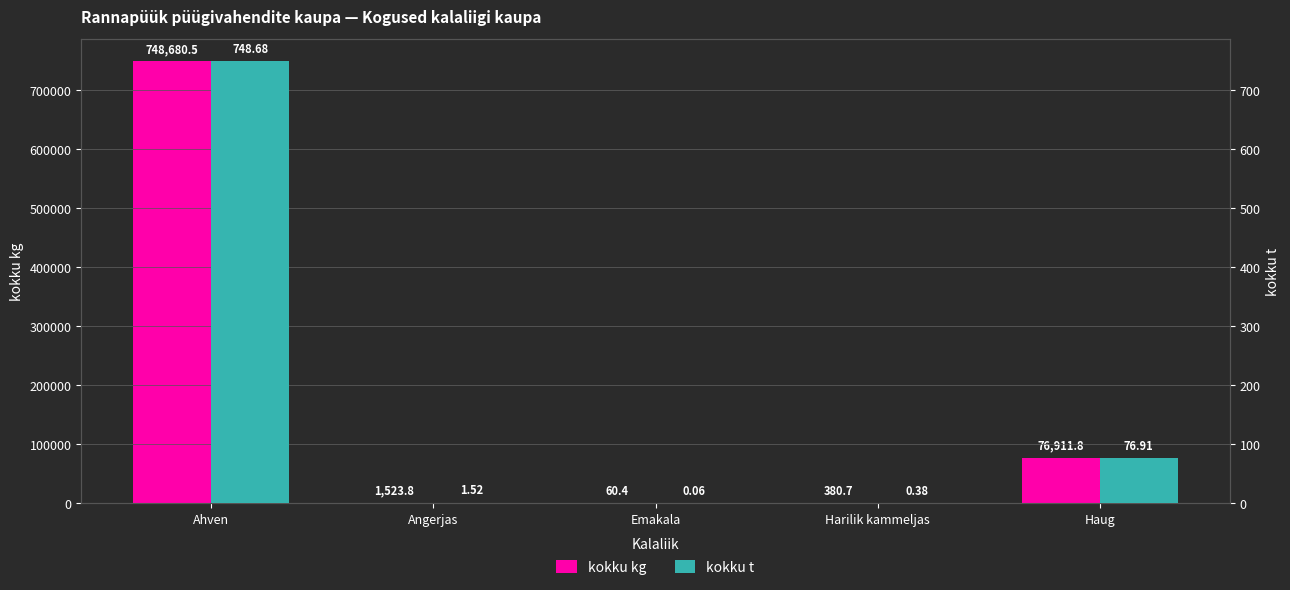

How many bars are there in total?

10